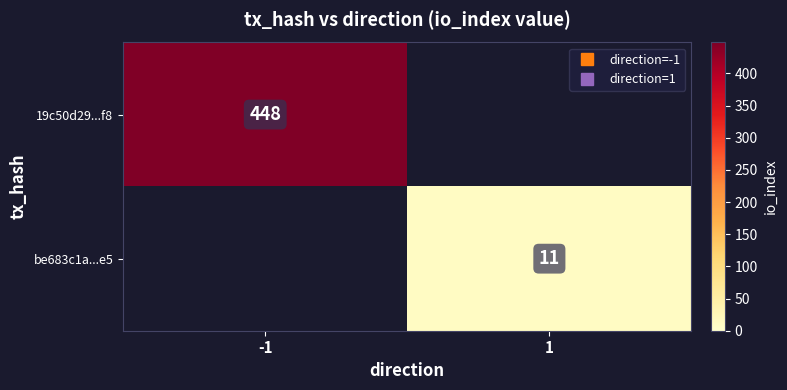

How many positive values does the 19c50d29...f8 series have?

1